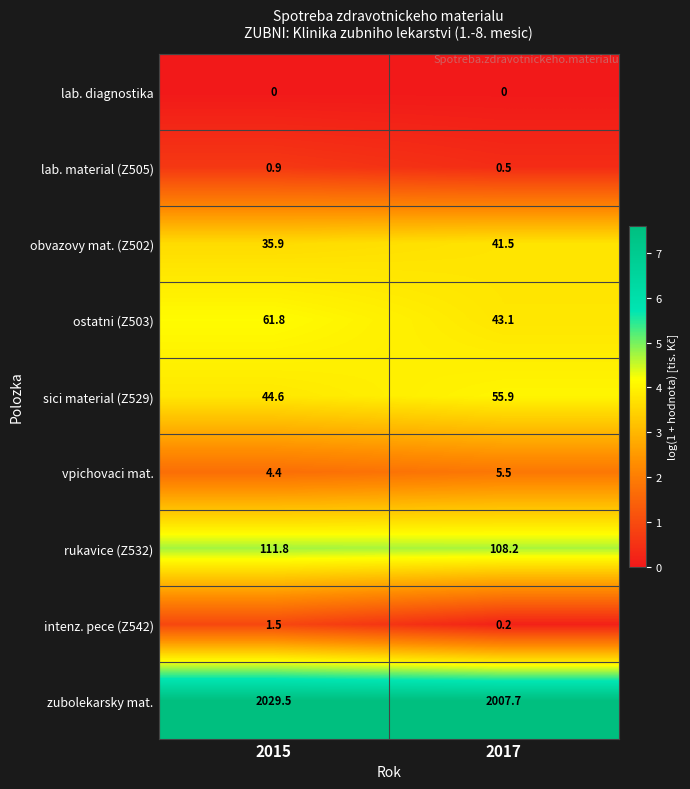

What is the maximum value shown in the chart?

2029.5